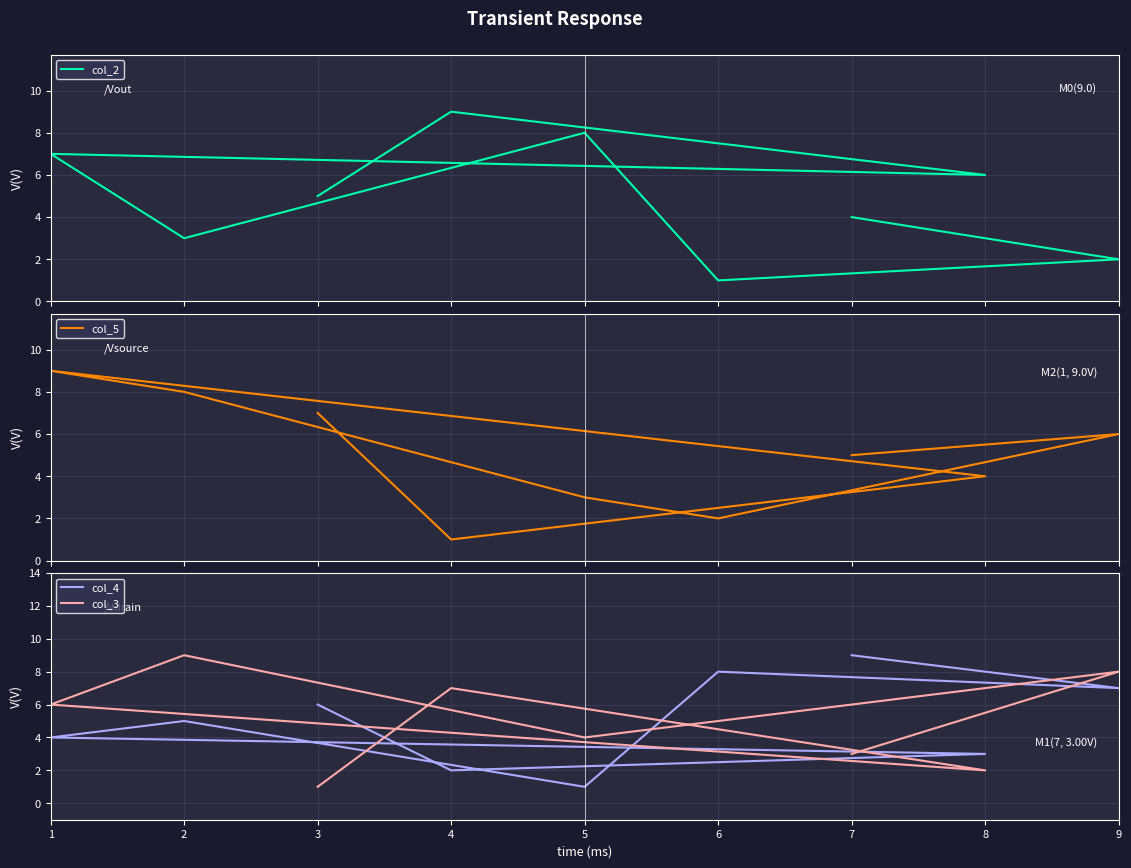

What is the minimum value for col_2?

1